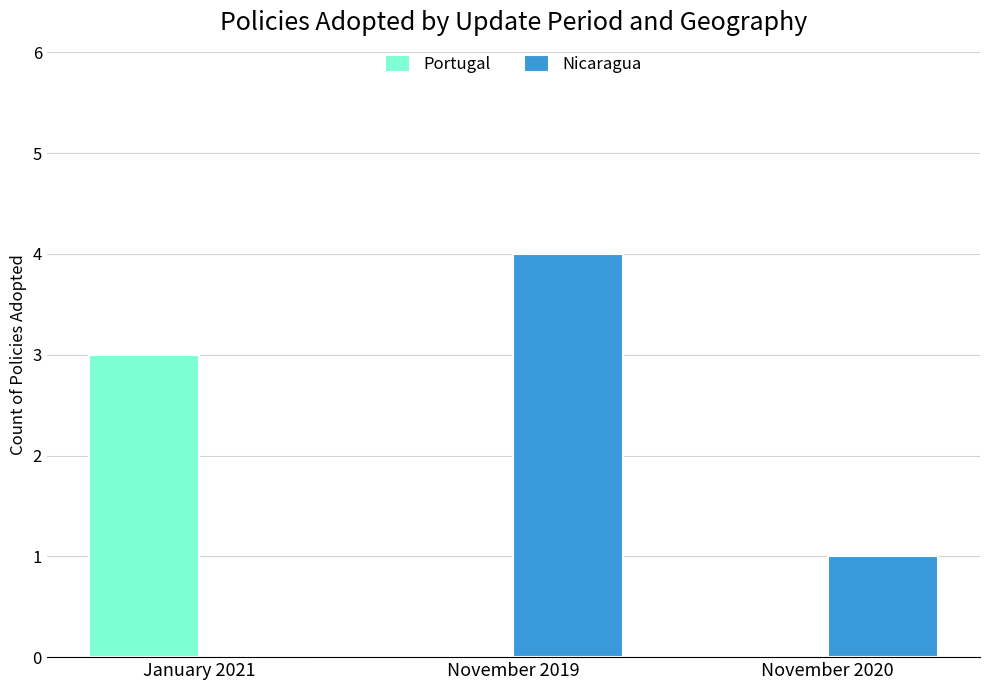

Reading left to right, what are all the values shown in this chart?

Portugal: 3	0	0
Nicaragua: 0	4	1